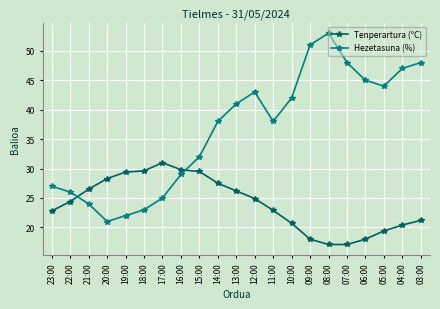

How many times do Hezetasuna (%) and Tenperartura (ºC) cross each other?

2